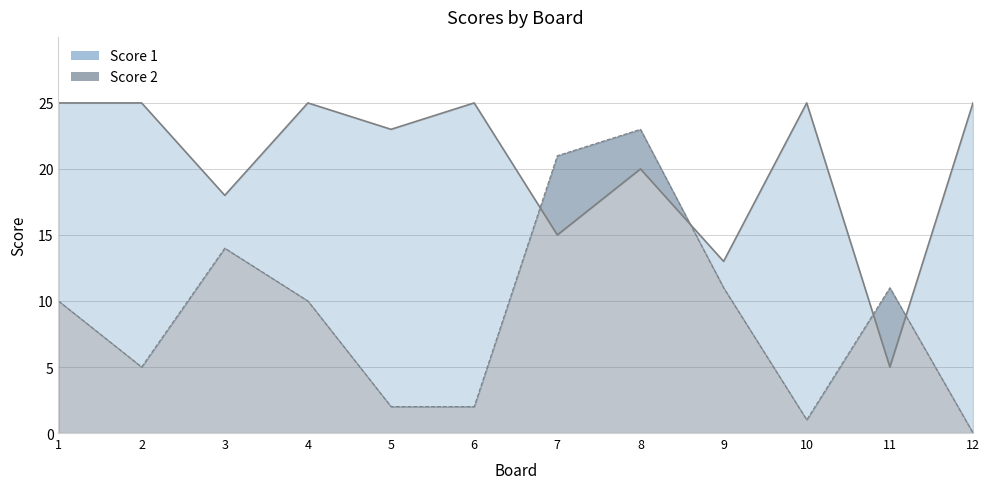

How many lines are shown in the chart?

2